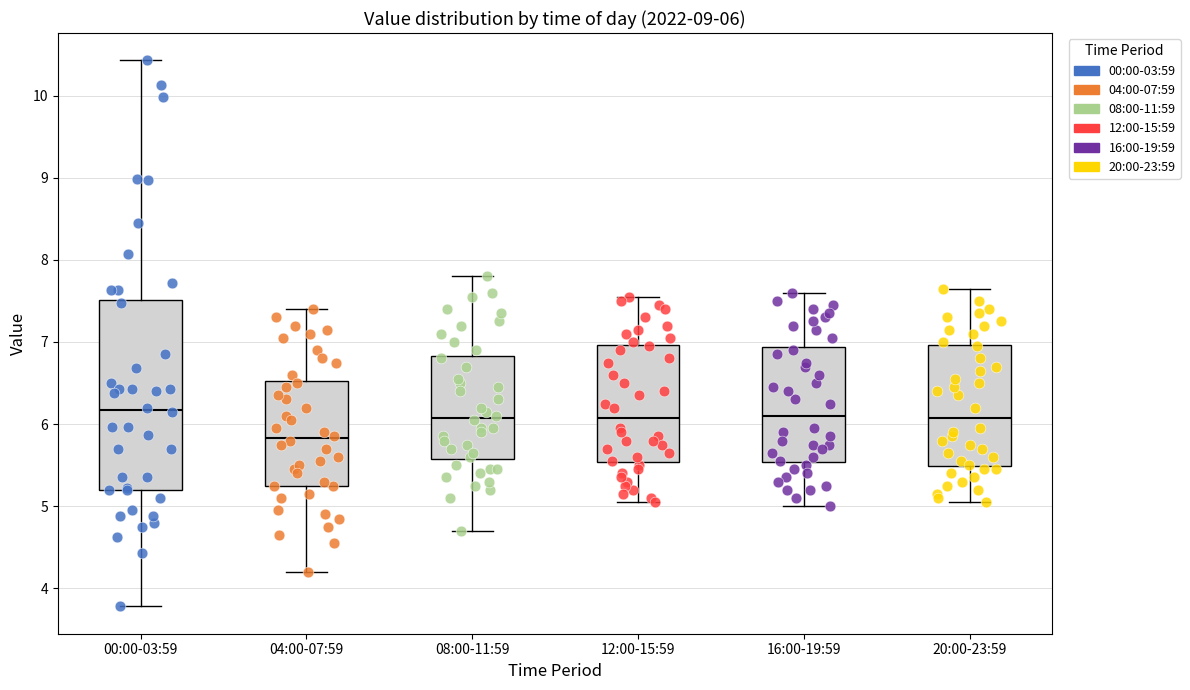

Comparing the boxes themselves (not the whiskers), which one is the tallest?

00:00-03:59